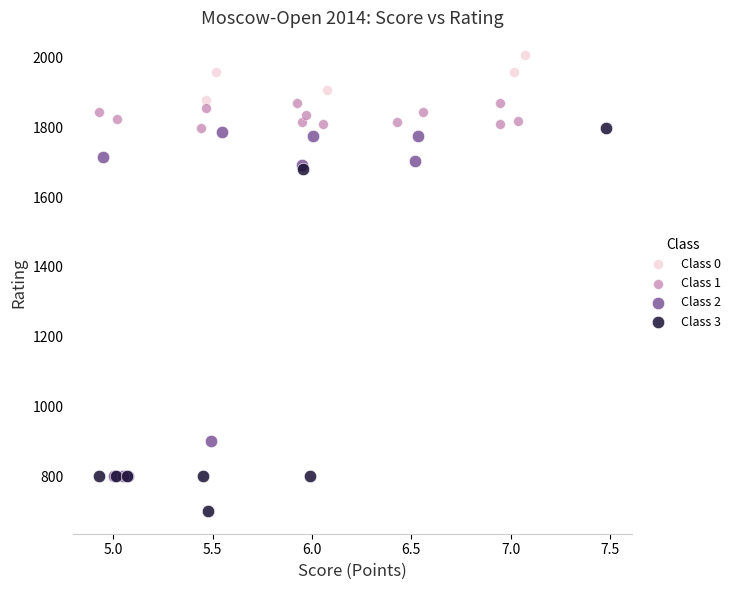

Which series contains the highest Y value?

Class 0